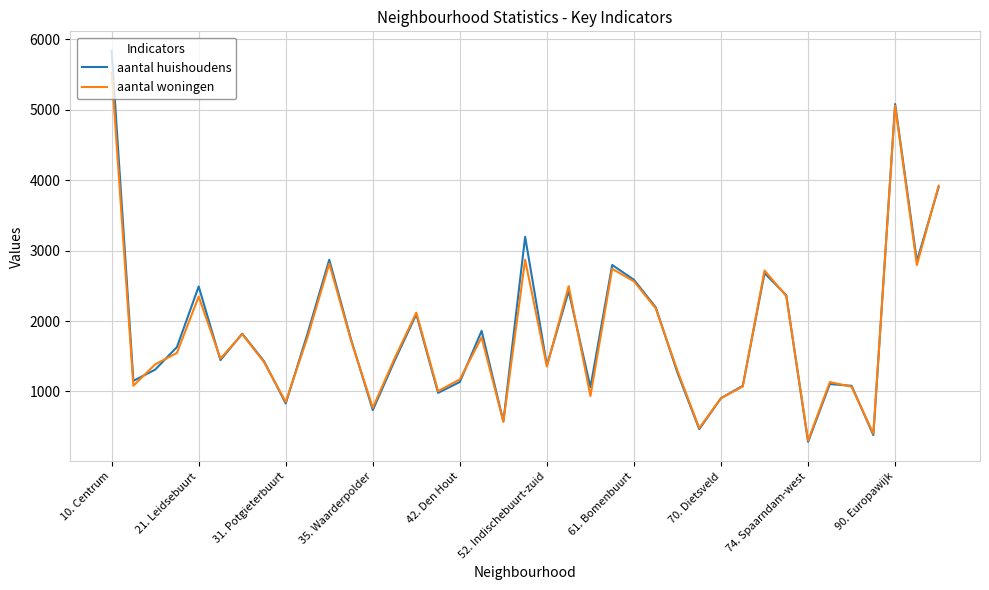

How many interior local valleys does the aantal woningen series have?

12